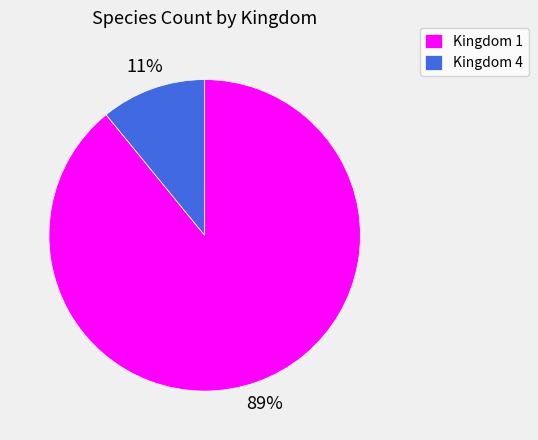

Do Kingdom 1 and Kingdom 4 together represent more than half of the pie?

Yes